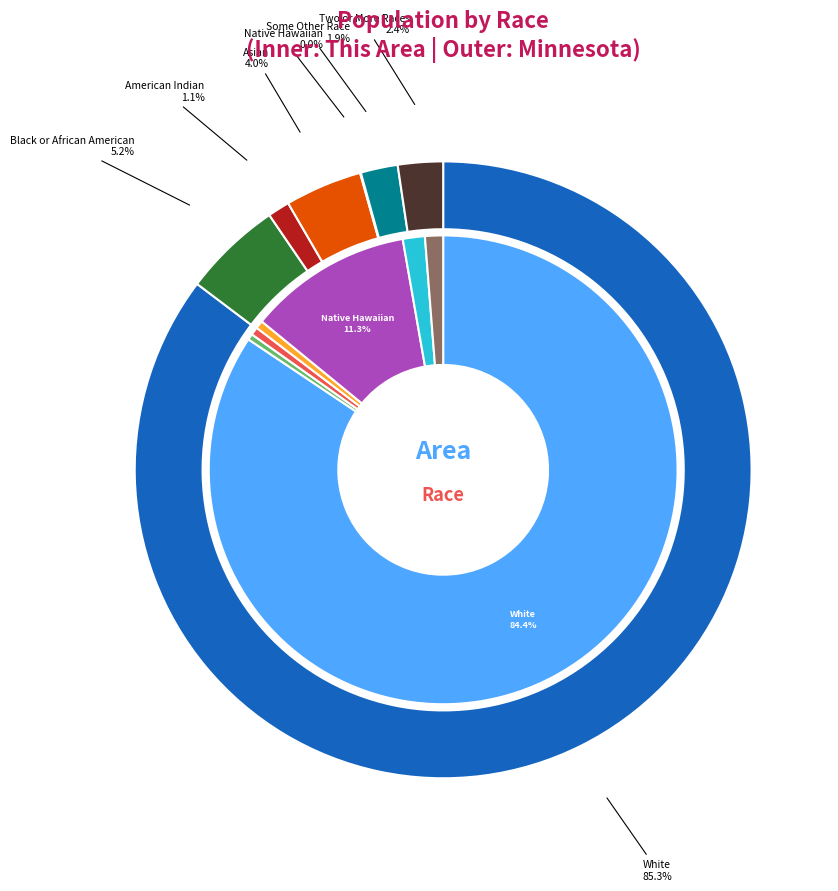

What is the spread (max minus min) of values at values_minnesota?

274409